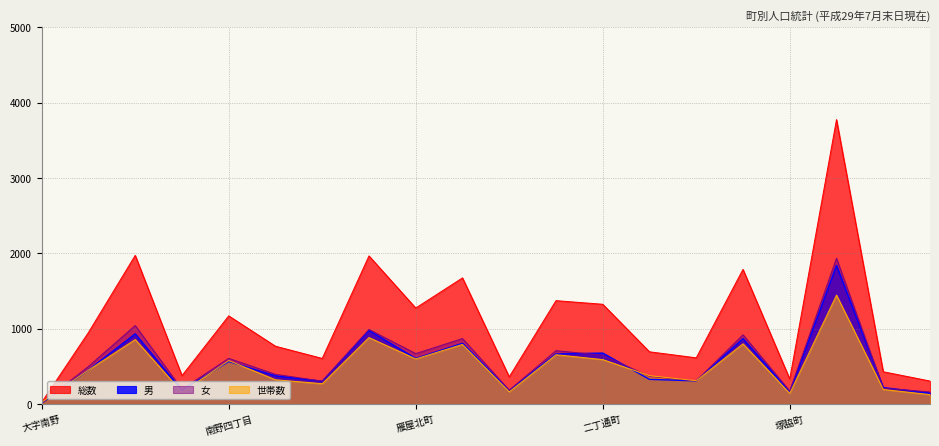

What is the sum of the 総数 values at 雁屋北町 and 南野五丁目?

2041